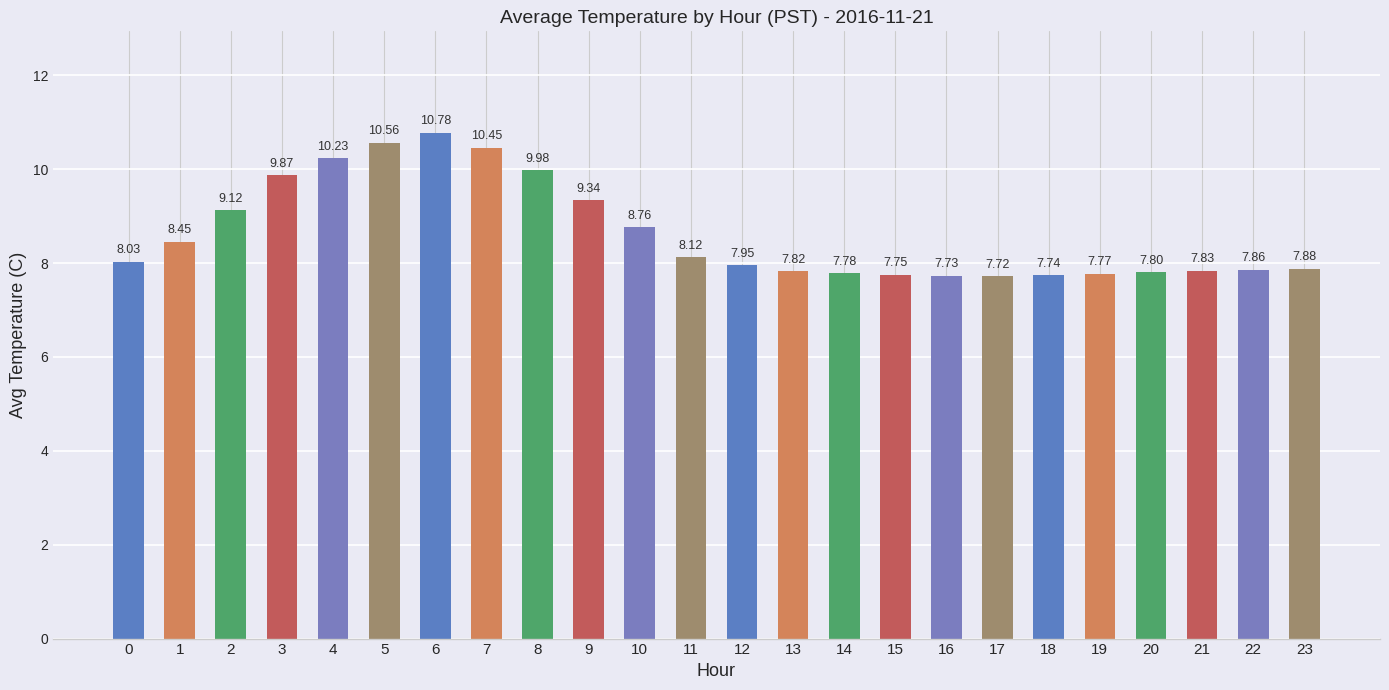

What is the change in value from 9 to 15?

-1.6